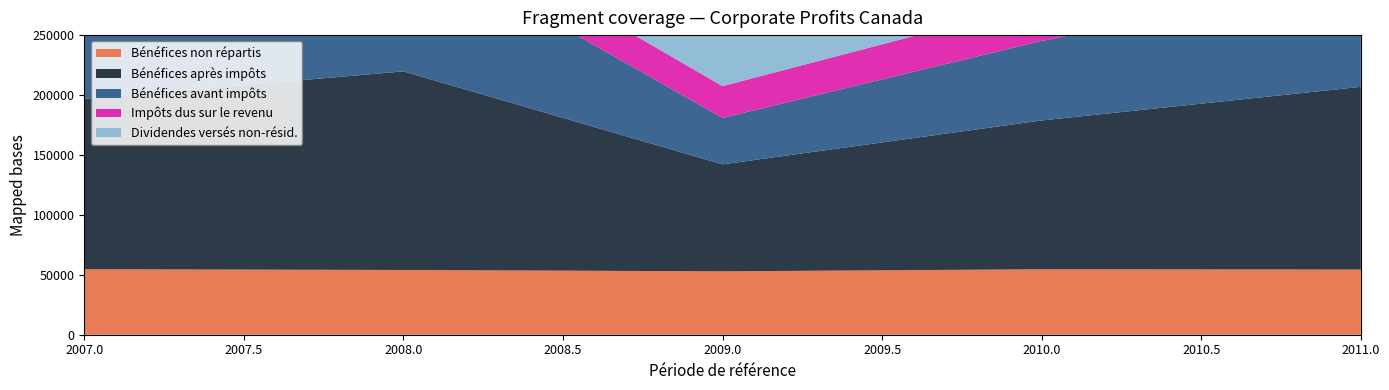

What is the difference between the Bénéfices des sociétés avant impôts values at 2010 and 2009?

31636